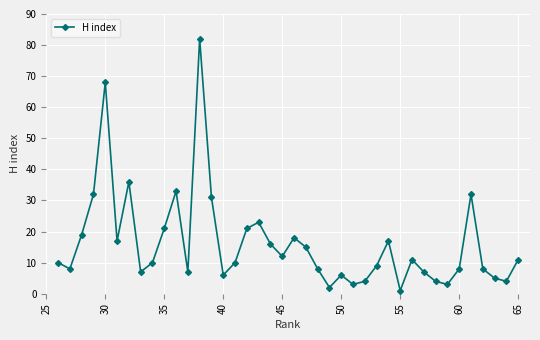

Reading right to left, list all the values displayed in this chart.

11	4	5	8	32	8	3	4	7	11	1	17	9	4	3	6	2	8	15	18	12	16	23	21	10	6	31	82	7	33	21	10	7	36	17	68	32	19	8	10